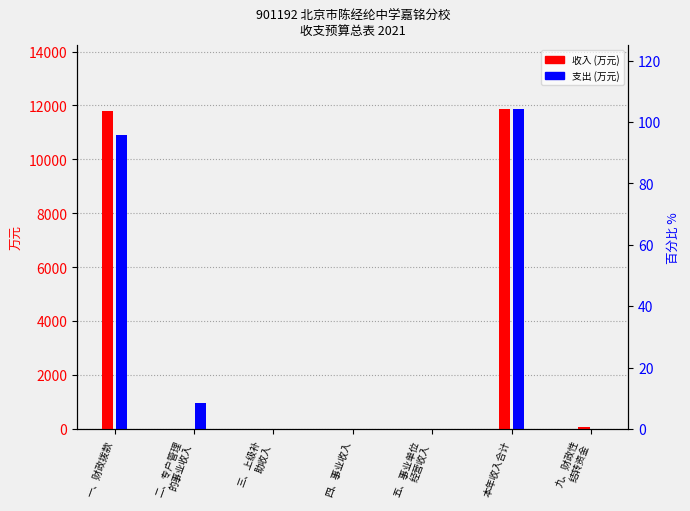

Is it true that 收入 (万元) equals 0.0 at 四、事业收入?

True